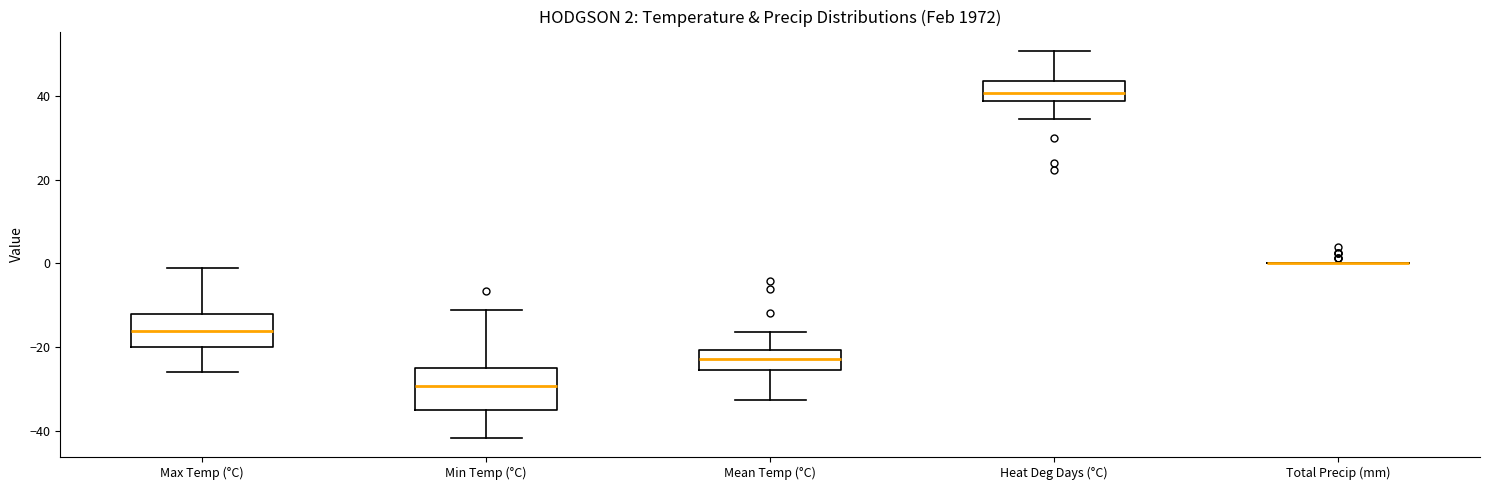

Comparing the boxes themselves (not the whiskers), which one is the tallest?

Min Temp (°C)